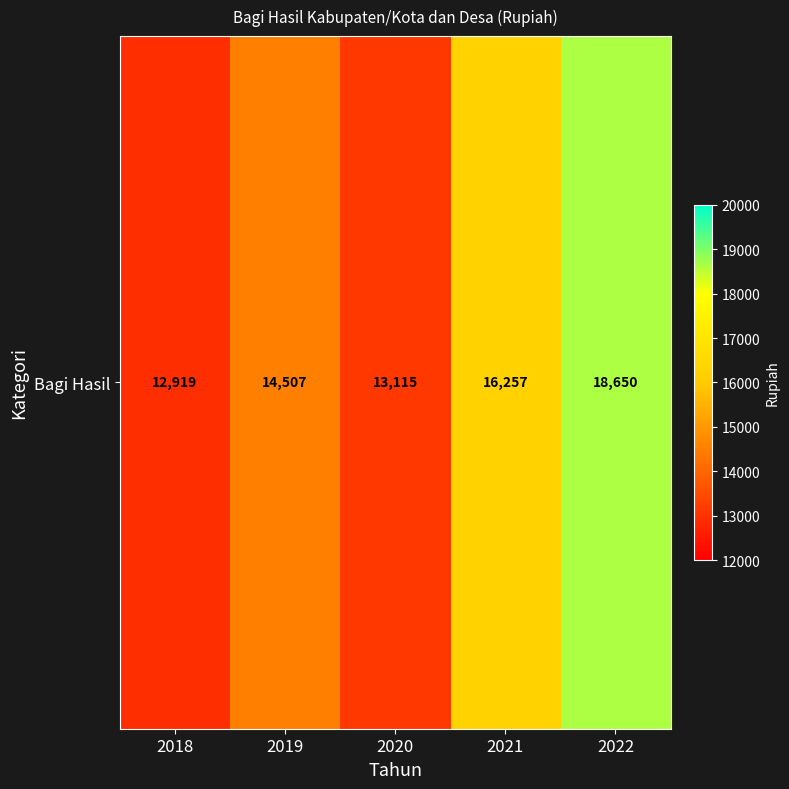

Reading left to right, what are all the values shown in this chart?

12919	14507	13115	16257	18650